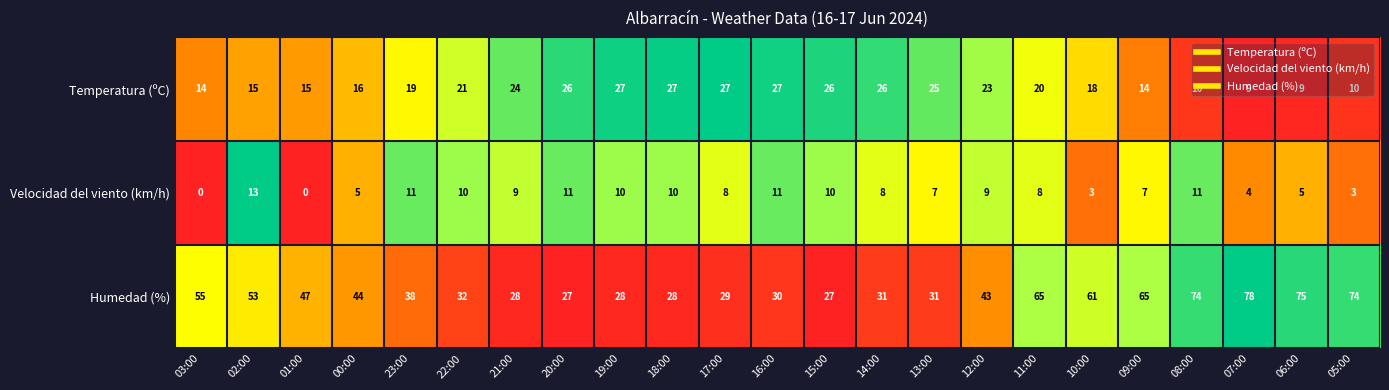

Which series has the widest spread of values?

Humedad (%)